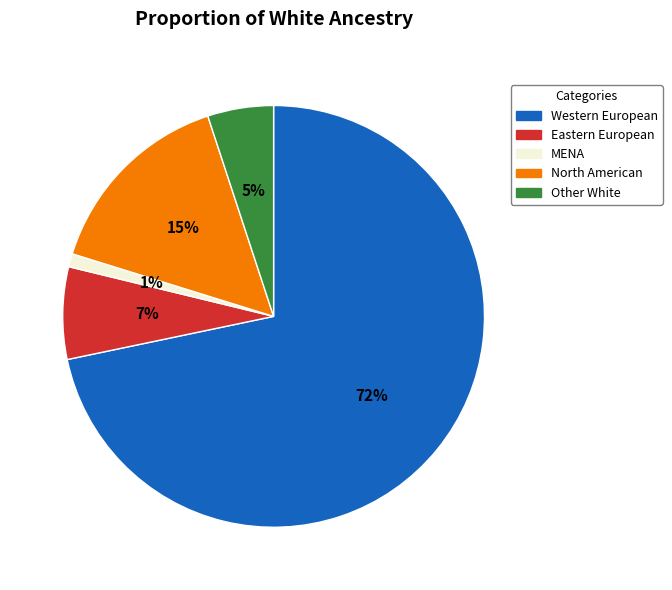

How many slices are in this pie chart?

5